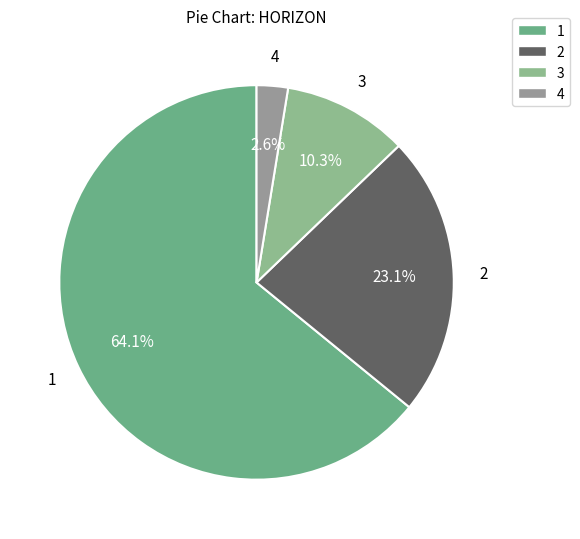

Does any single category account for the majority?

Yes